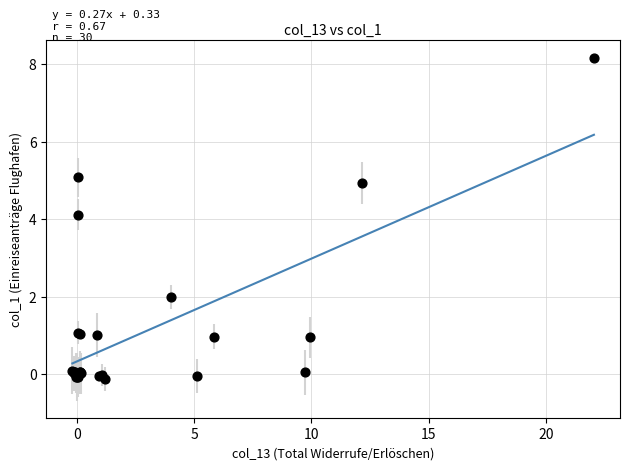

What Y value in the scatter plot is closest to 4?

4.1